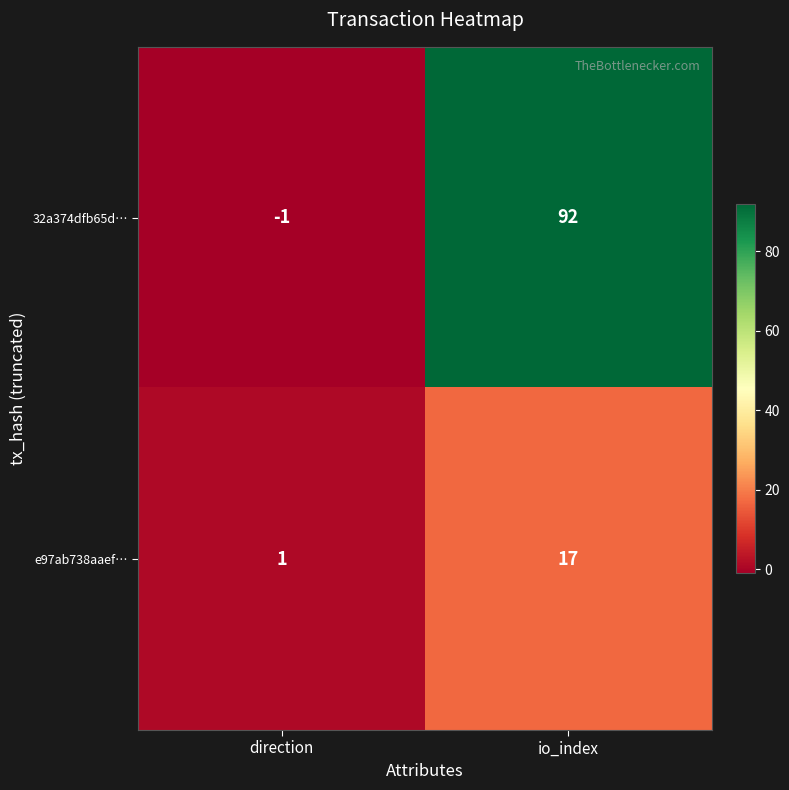

Which series changed the most between direction and io_index?

32a374dfb65d…